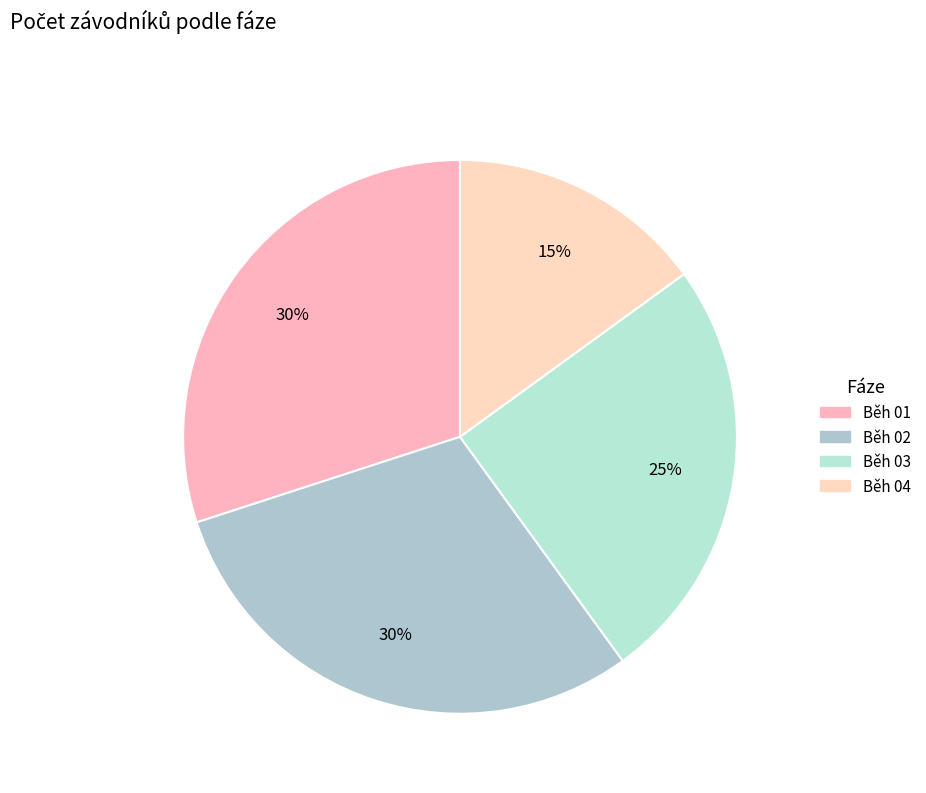

What percentage is NOT represented by Běh 02?

70.0%